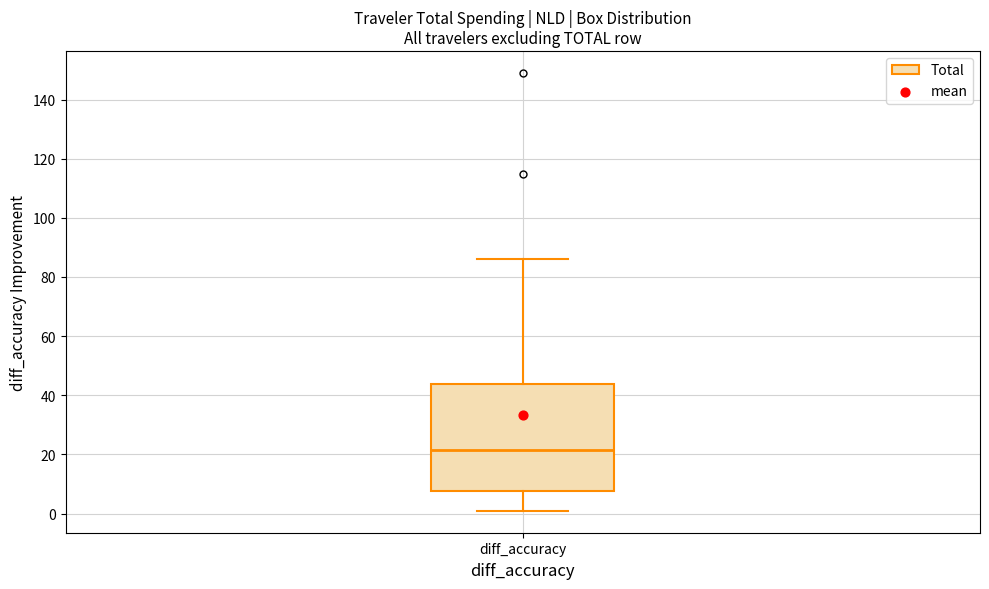

Read this box plot against the y-axis: the position of the median line, the range covered by the box, and the ends of both whiskers. The values are not printed on the chart, so give them approximately, as read against the axis.

median 22, box 8 to 44, whiskers 0 to 86